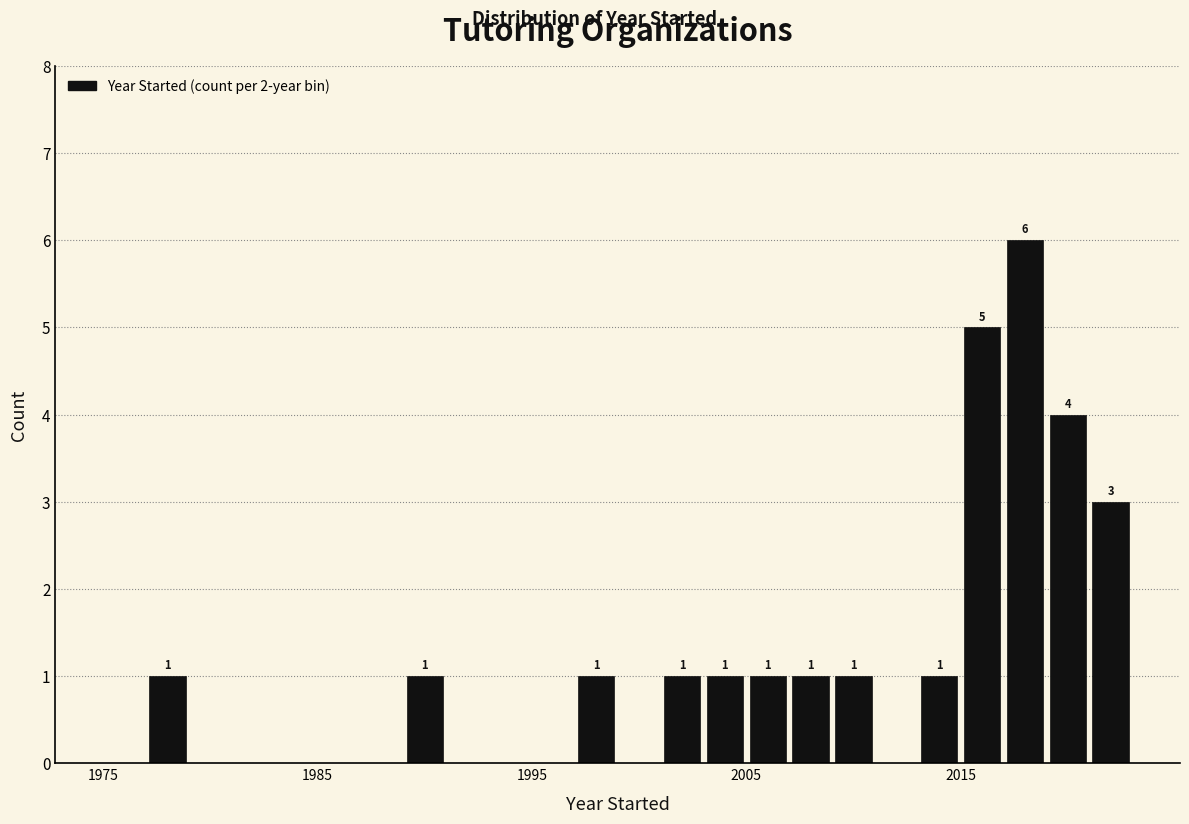

Around what value on the x-axis is the tallest bar? Give the approximate position of its centre, as read against the axis.

2018